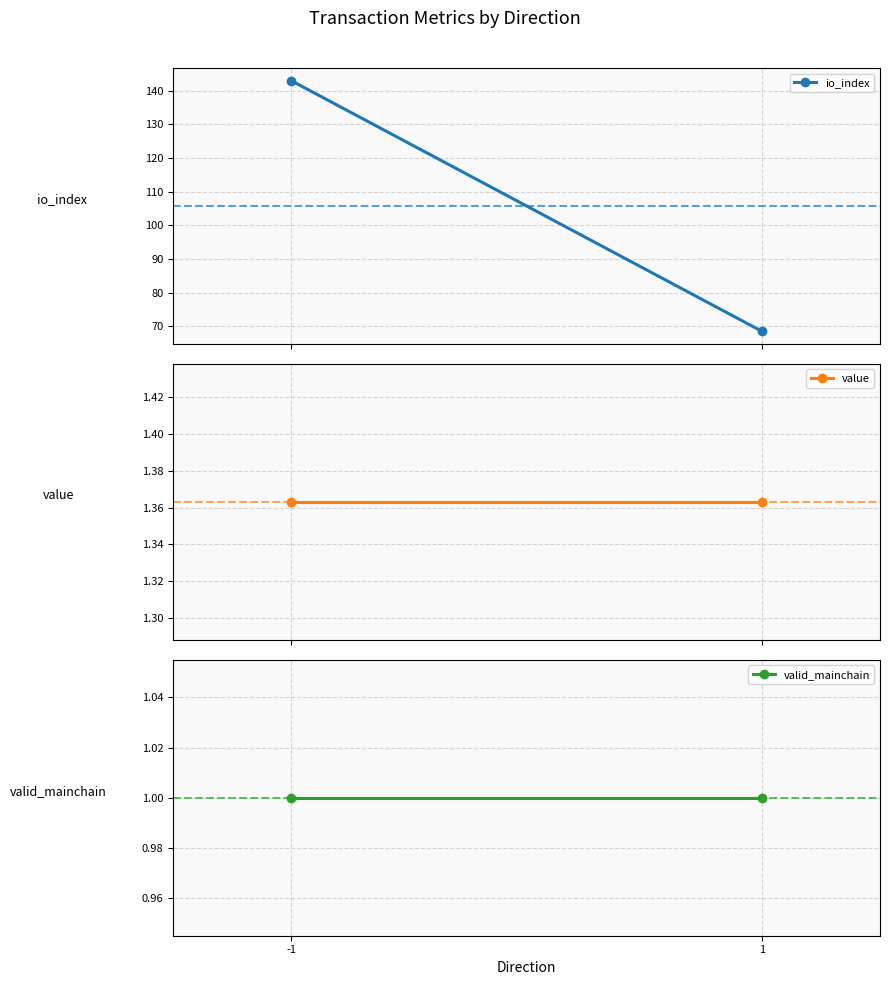

Rank the series at 1 from highest to lowest value.

io_index, value, valid_mainchain